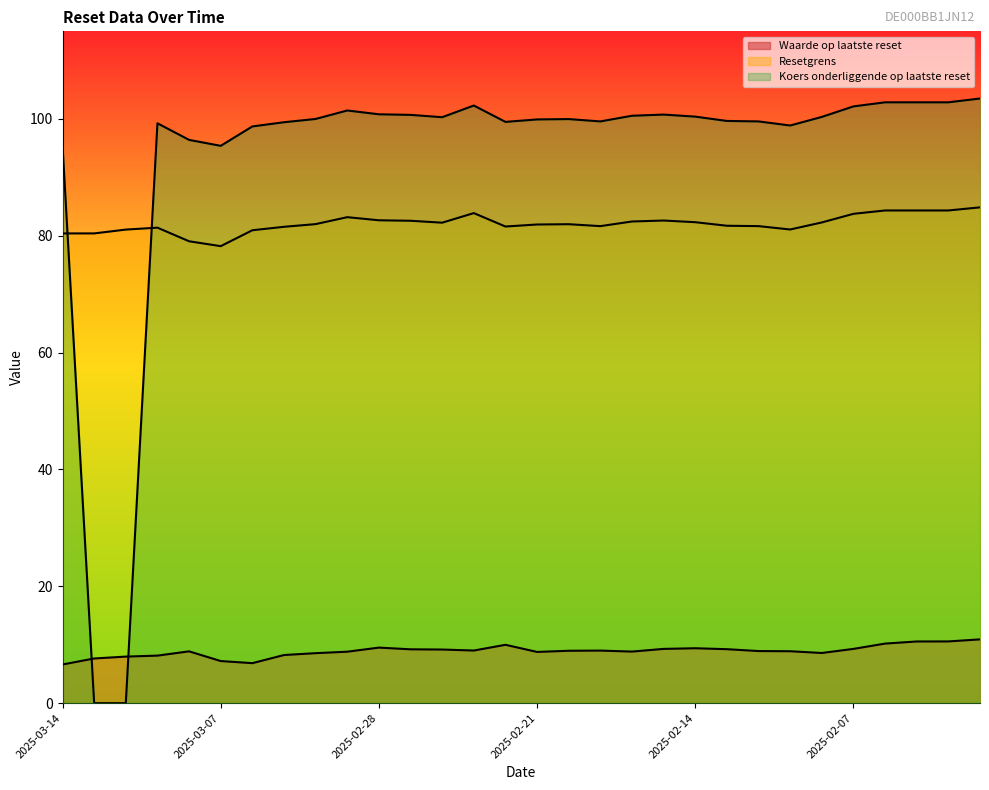

Reading left to right, transcribe all the data shown in this chart.

Waarde op laatste reset: 6.6	7.7	8.0	8.1	8.9	7.2	6.8	8.2	8.6	8.8	9.5	9.2	9.2	9.0	10.0	8.8	9.0	9.0	8.8	9.3	9.4	9.2	8.9	8.9	8.6	9.3	10.2	10.6	10.6	10.9
Resetgrens: 80.4	80.4	81.1	81.4	79.1	78.2	81.0	81.5	82.0	83.2	82.7	82.6	82.2	83.9	81.6	81.9	82.0	81.7	82.5	82.6	82.3	81.7	81.7	81.1	82.3	83.8	84.3	84.3	84.3	84.9
Koers onderliggende op laatste reset: 95.4	0.0	0.0	99.3	96.4	95.4	98.7	99.4	100.0	101.5	100.8	100.7	100.3	102.3	99.5	99.9	100.0	99.6	100.5	100.8	100.4	99.7	99.6	98.9	100.3	102.2	102.8	102.8	102.8	103.5